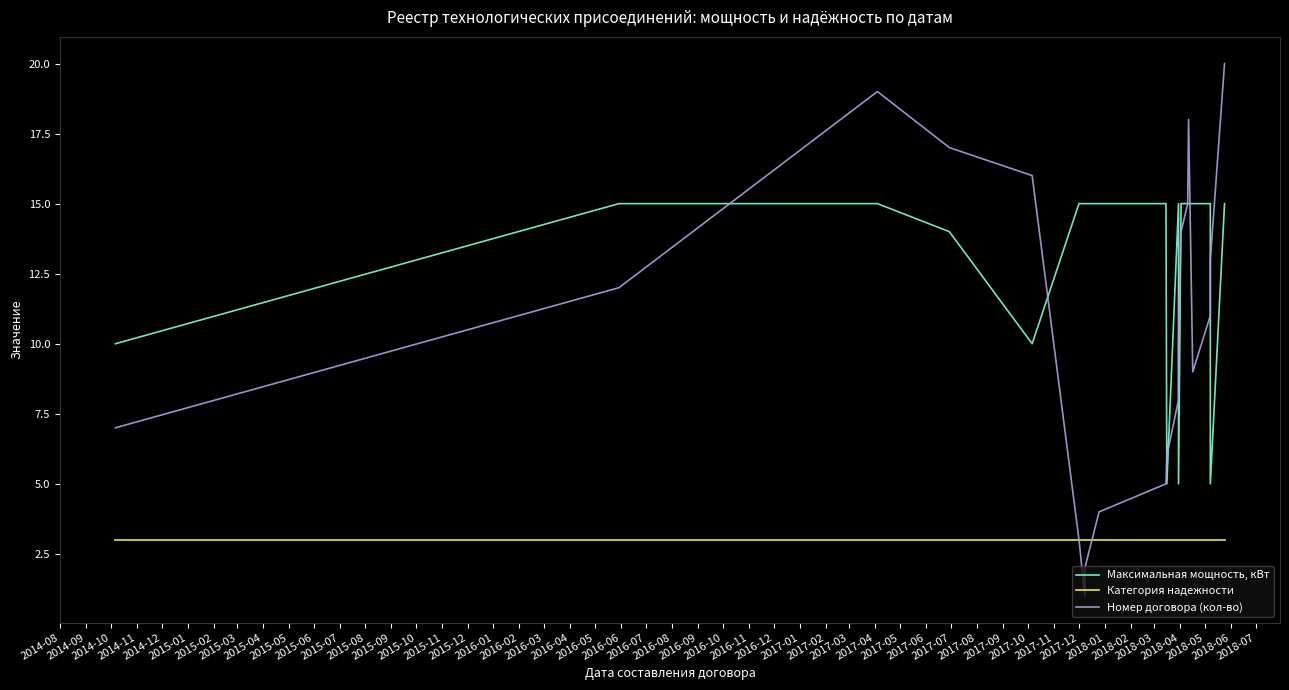

True or false: Номер договора (кол-во) has more than 0 interior local peaks.

True